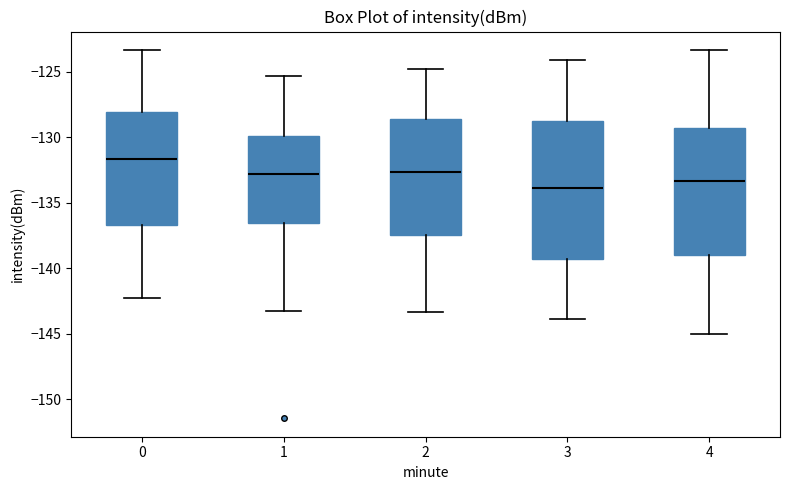

Reading left to right, read every box against the y-axis: the position of its median line, the range the box covers, and the ends of its whiskers. The values are not printed on the chart, so give them approximately, as read against the axis.

0: median -131.5, box -136.5 to -128.0, whiskers -142.5 to -123.5
1: median -133.0, box -136.5 to -130.0, whiskers -143.0 to -125.5
2: median -132.5, box -137.5 to -128.5, whiskers -143.5 to -125.0
3: median -134.0, box -139.5 to -129.0, whiskers -144.0 to -124.0
4: median -133.5, box -139.0 to -129.5, whiskers -145.0 to -123.5